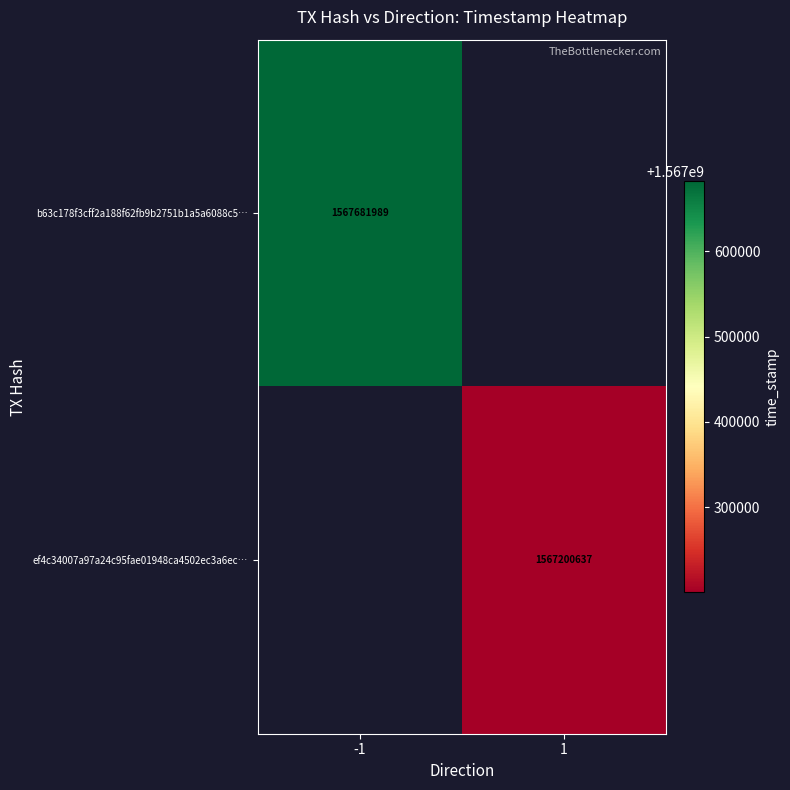

Which category has the highest value across all series?

-1